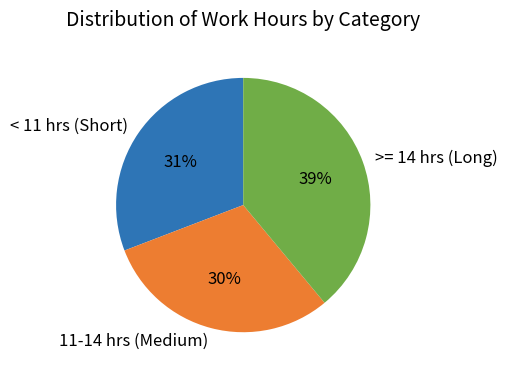

Count the number of slices in the pie.

3